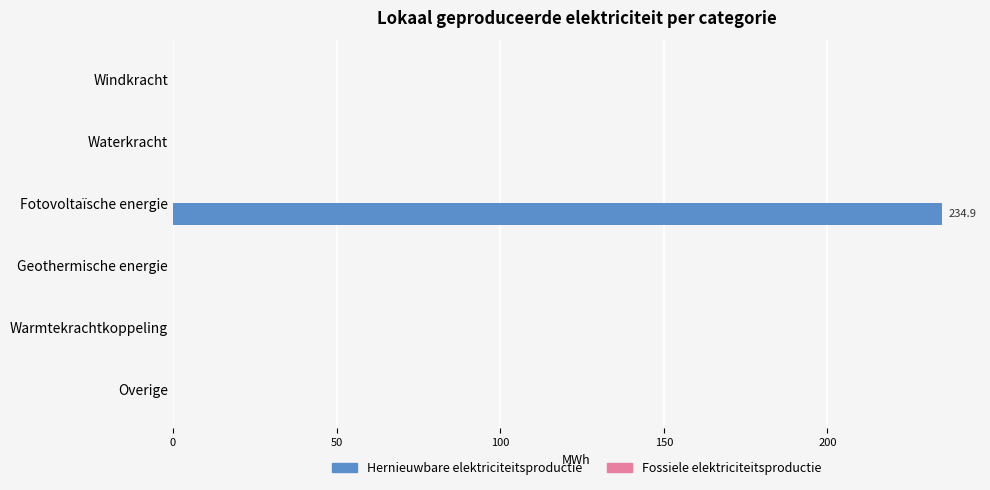

Reading bottom to top, transcribe all the data shown in this chart.

Overige=0.0	Warmtekrachtkoppeling=0.0	Geothermische energie=0.0	Fotovoltaïsche energie=234.9	Waterkracht=0.0	Windkracht=0.0